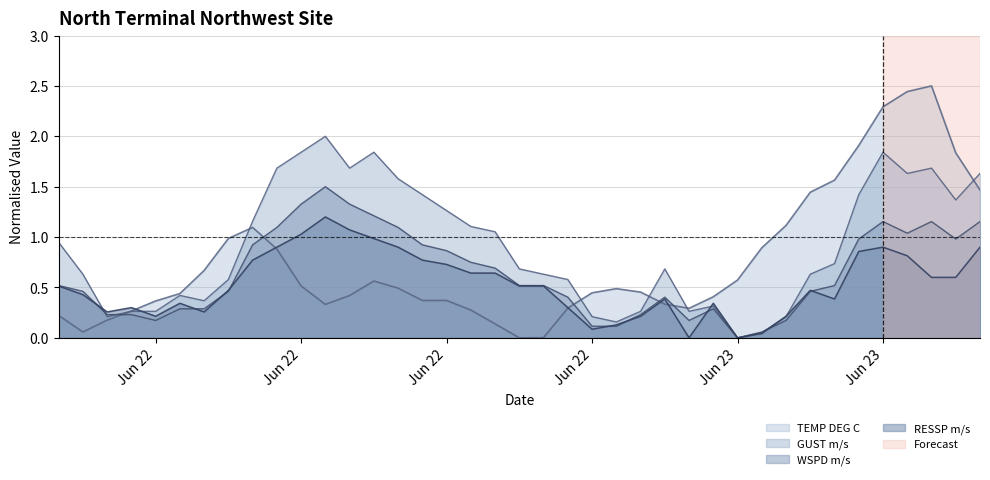

The value of TEMP DEG C at 2014-06-23 11:00:00 is 2.4. True or false?

True